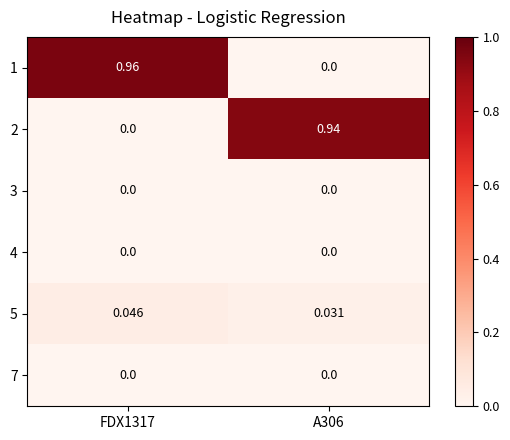

Is the value of 1 at FDX1317 greater than the value of 7 at A306?

Yes